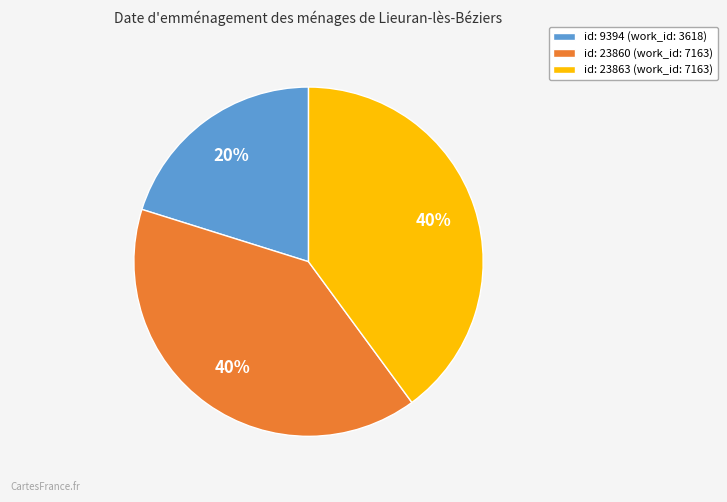

Does any single category account for the majority?

No